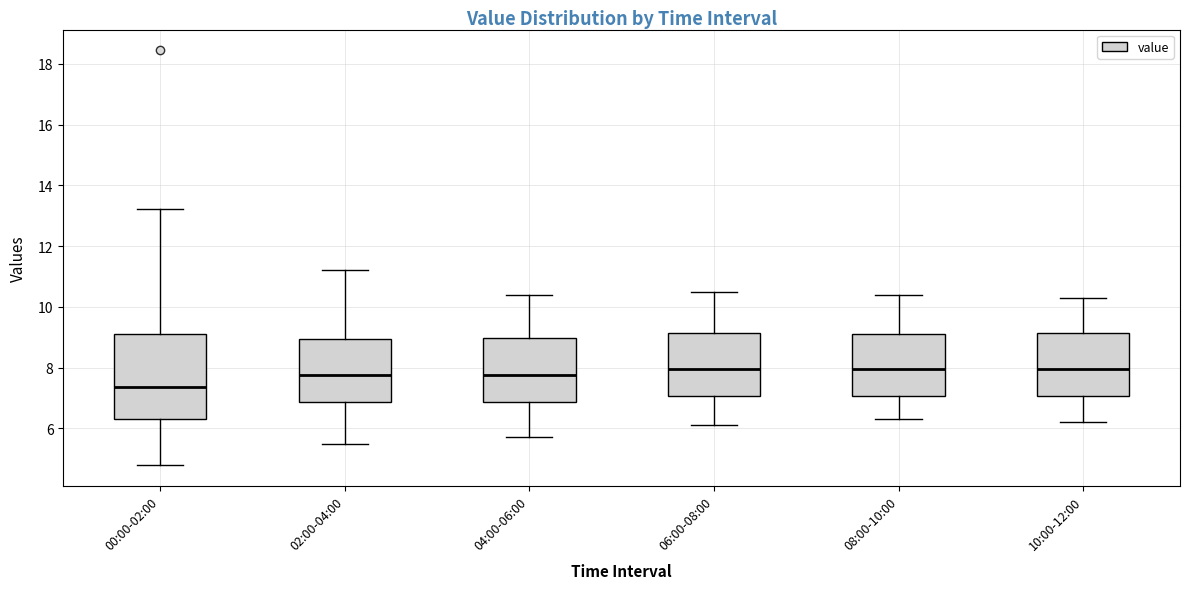

Which box's median line is the lowest?

00:00-02:00